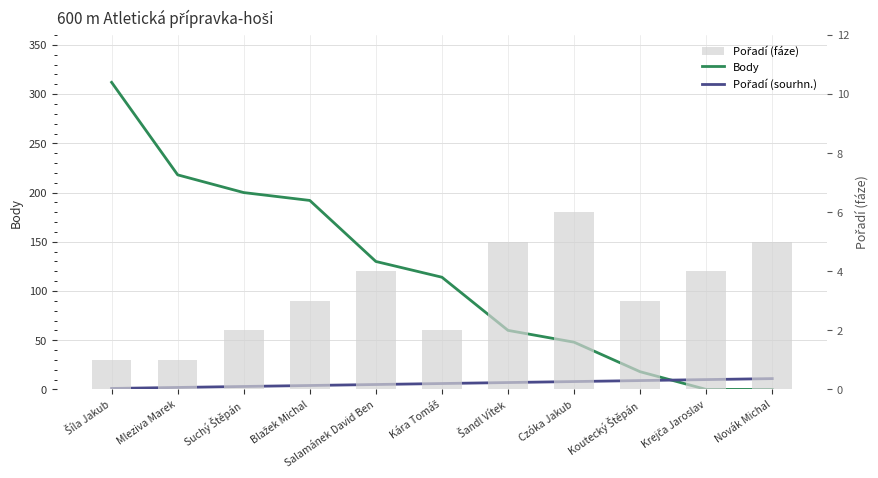

What is the label of the 3rd bar from the left?

Suchý Štěpán